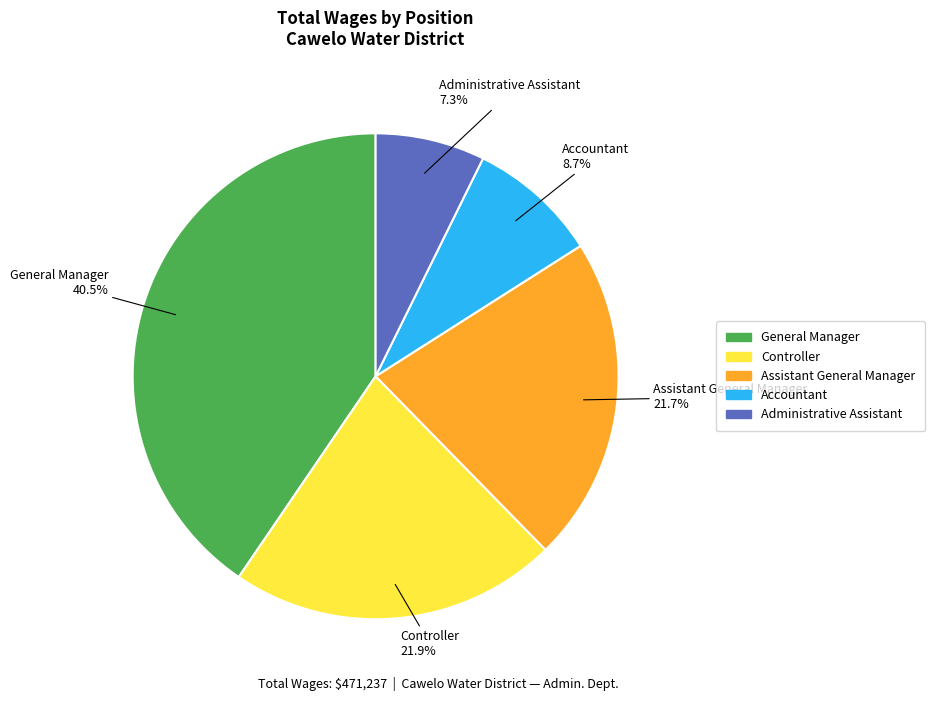

To the nearest percent, what percentage of the pie is Controller?

22%